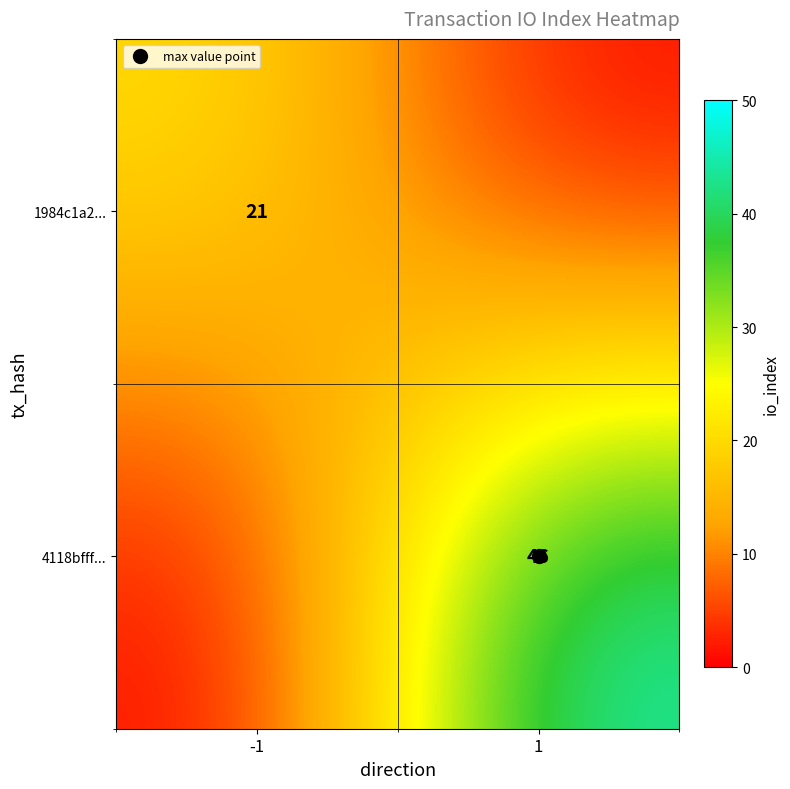

Is it true that 1984c1a2... equals 0 at 1?

True